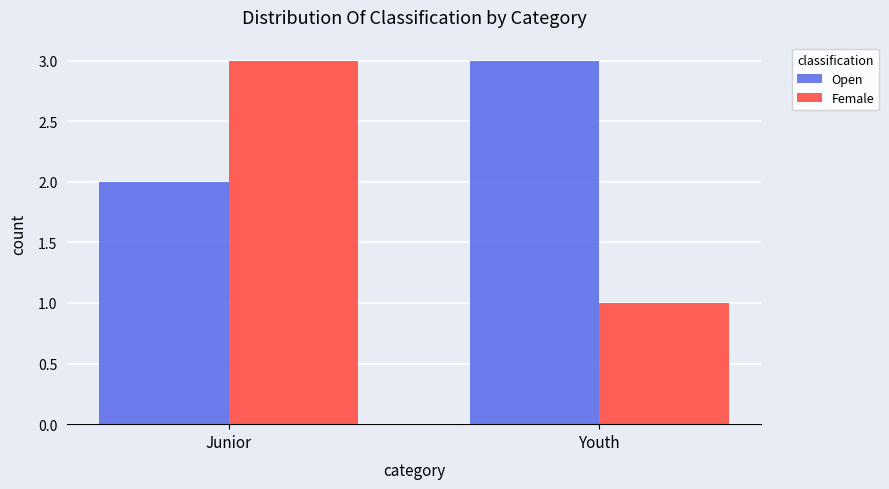

The Open series shows 3 at Youth. True or false?

True